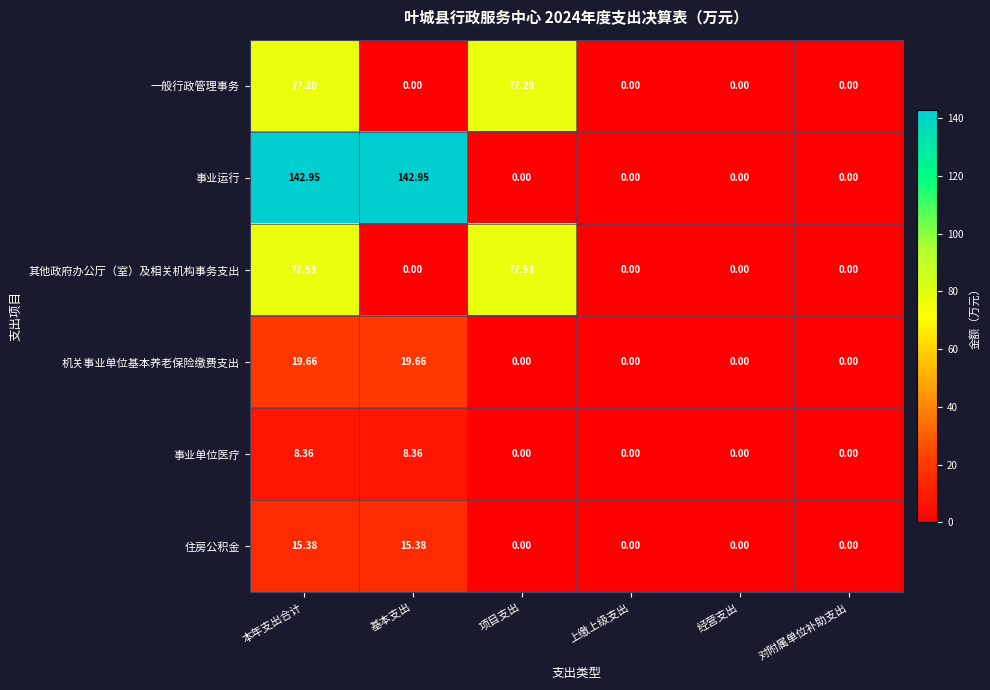

Which series changed the most between 本年支出合计 and 经营支出?

事业运行